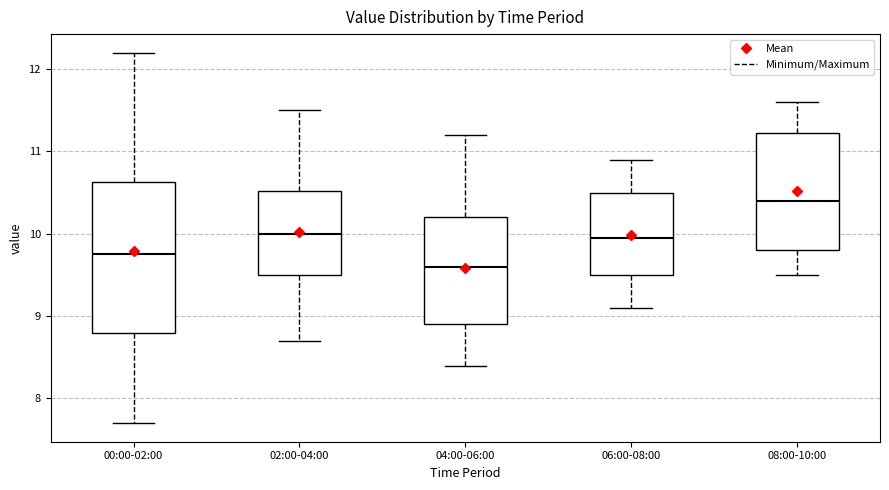

Reading left to right, read every box against the y-axis: the position of its median line, the range the box covers, and the ends of its whiskers. The values are not printed on the chart, so give them approximately, as read against the axis.

00:00-02:00: median 9.8, box 8.8 to 10.6, whiskers 7.7 to 12.2
02:00-04:00: median 10.0, box 9.5 to 10.5, whiskers 8.7 to 11.5
04:00-06:00: median 9.6, box 8.9 to 10.2, whiskers 8.4 to 11.2
06:00-08:00: median 10.0, box 9.5 to 10.5, whiskers 9.1 to 10.9
08:00-10:00: median 10.4, box 9.8 to 11.2, whiskers 9.5 to 11.6